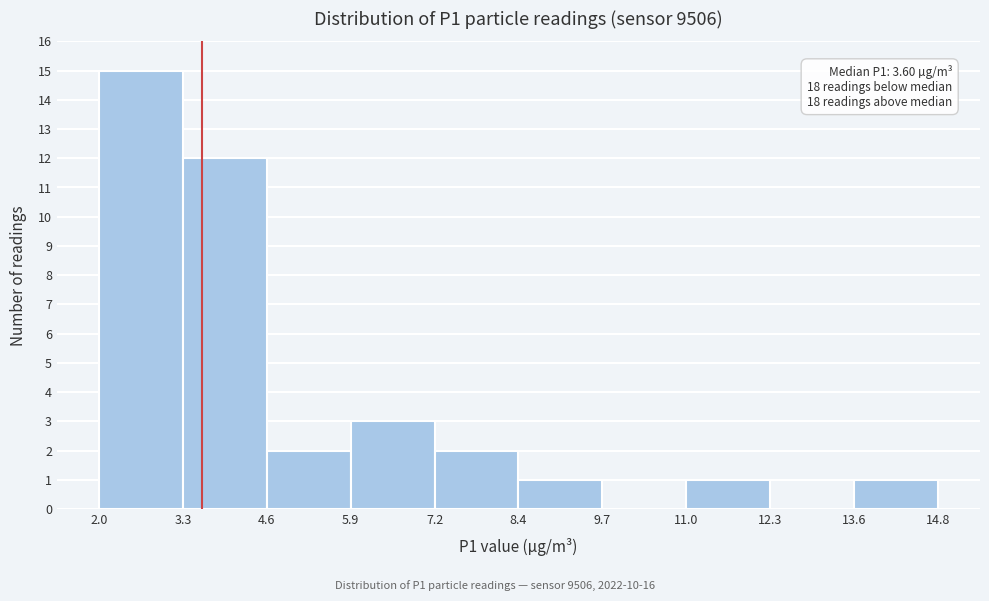

Over which range of the x-axis is the bar tallest?

2.0 to 3.3